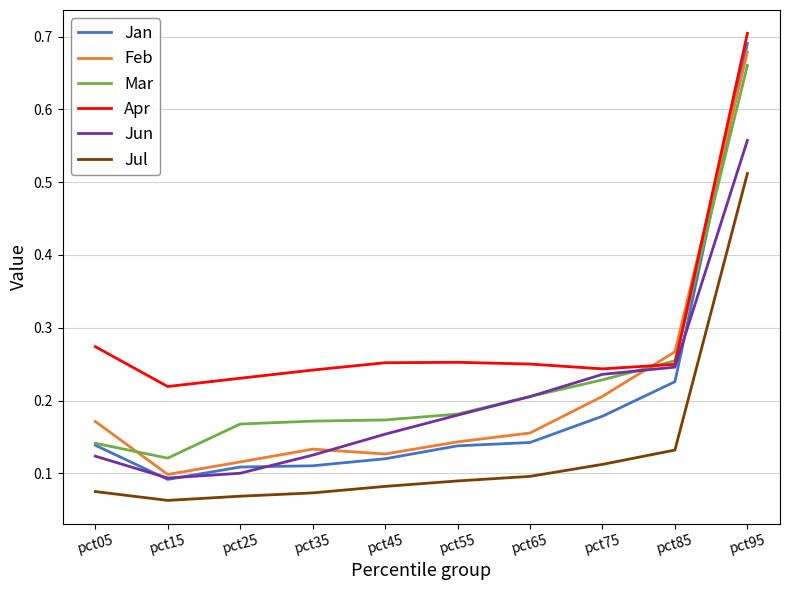

At how many categories does at least one series exceed 0?

10